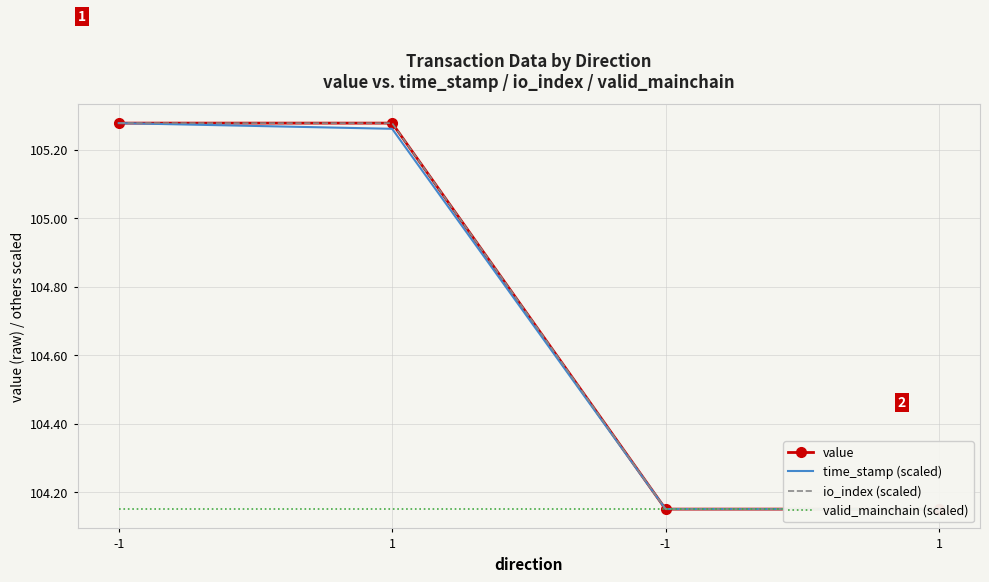

Which category has the lowest value in the time_stamp (scaled) series?

1